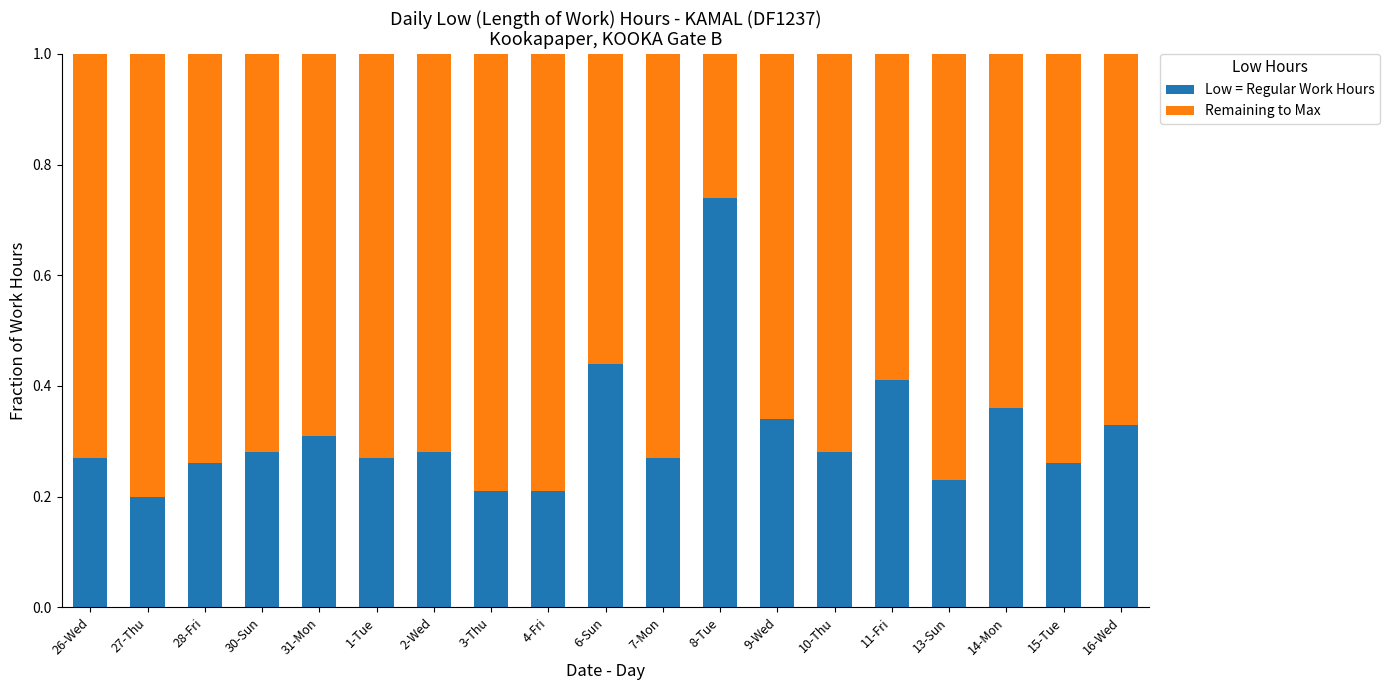

What is the difference between the maximum and second lowest values in the Low = Regular Work Hours series?

0.5